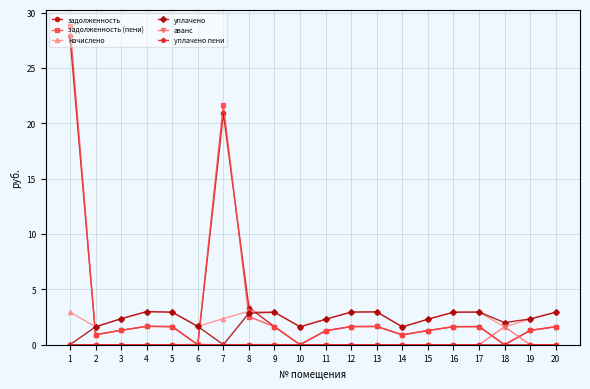

What is the difference between the highest and lowest values at 15?

2.3